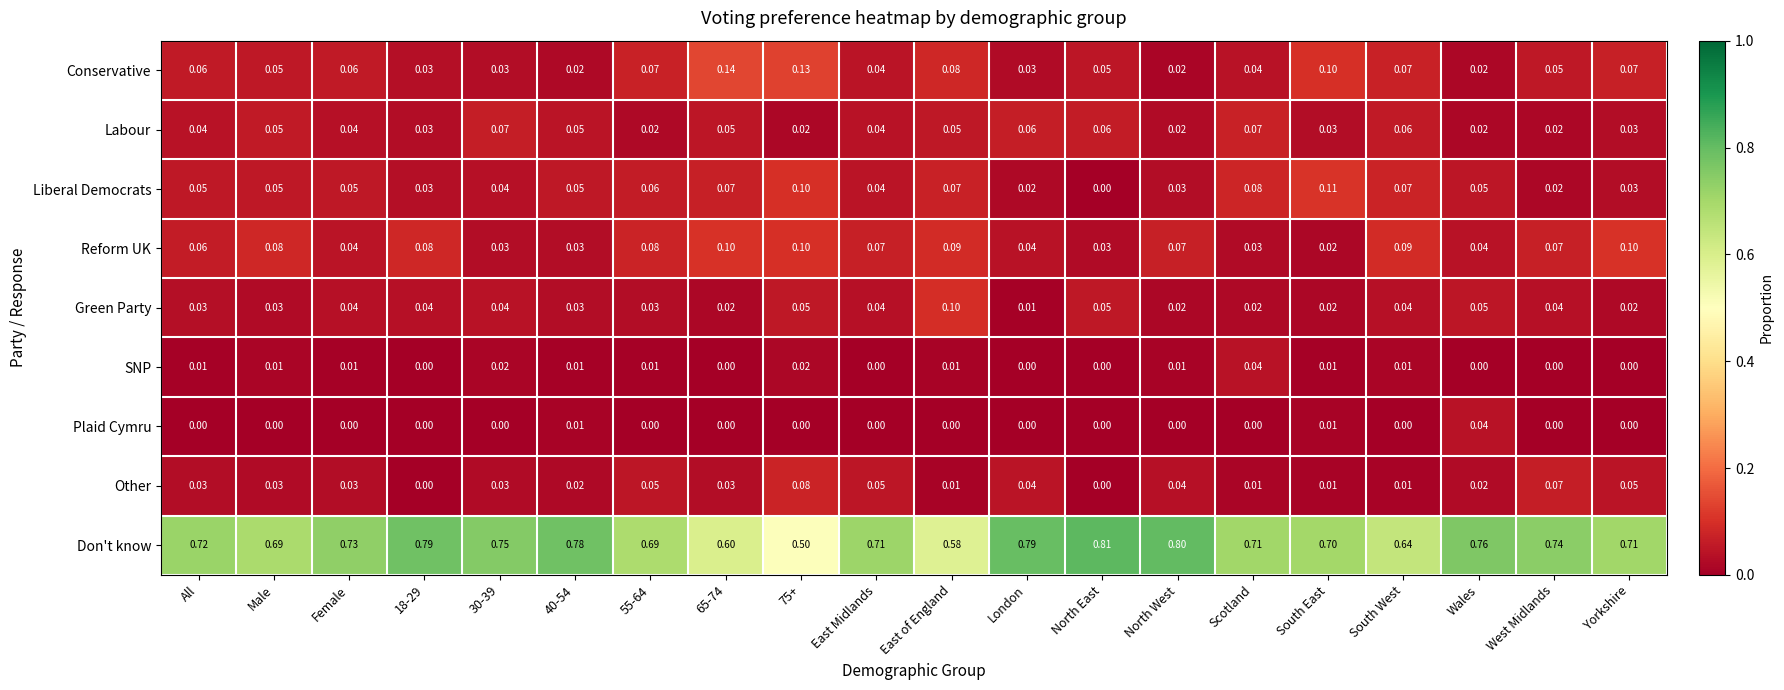

Count the number of categories in the chart.

20